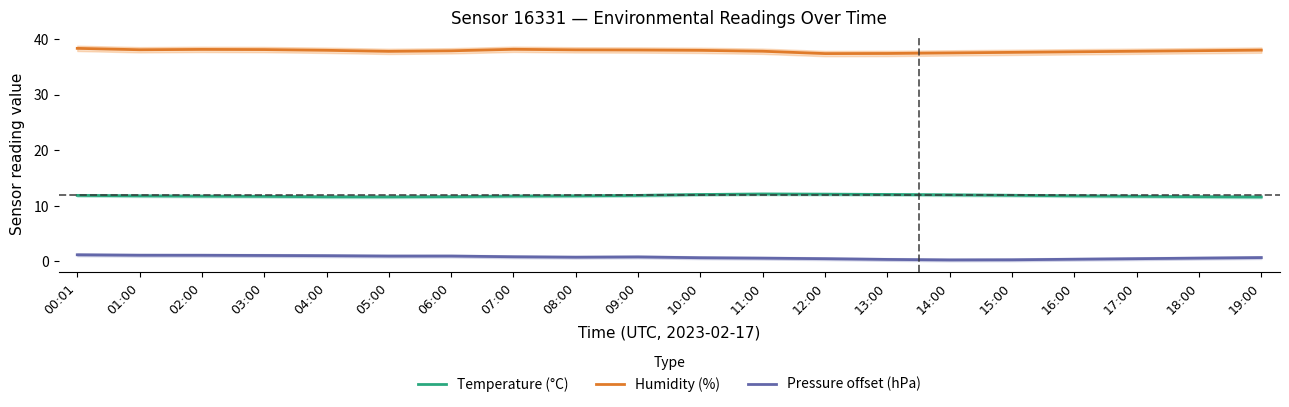

True or false: Temperature (°C) and Pressure offset (hPa) intersect in this chart.

False